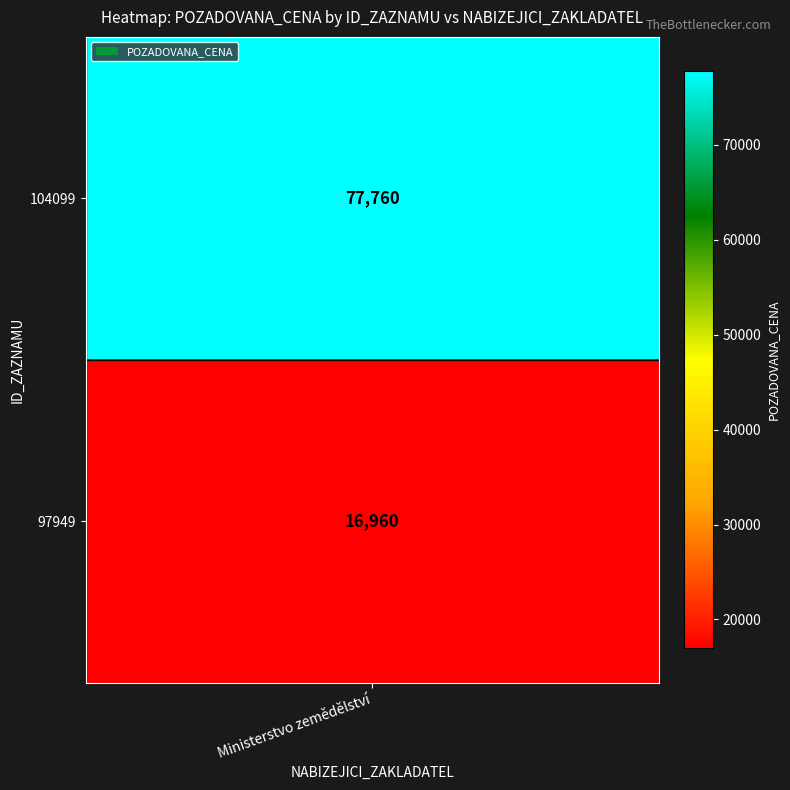

Reading left to right, what are all the values shown in this chart?

0=77760	1=16960